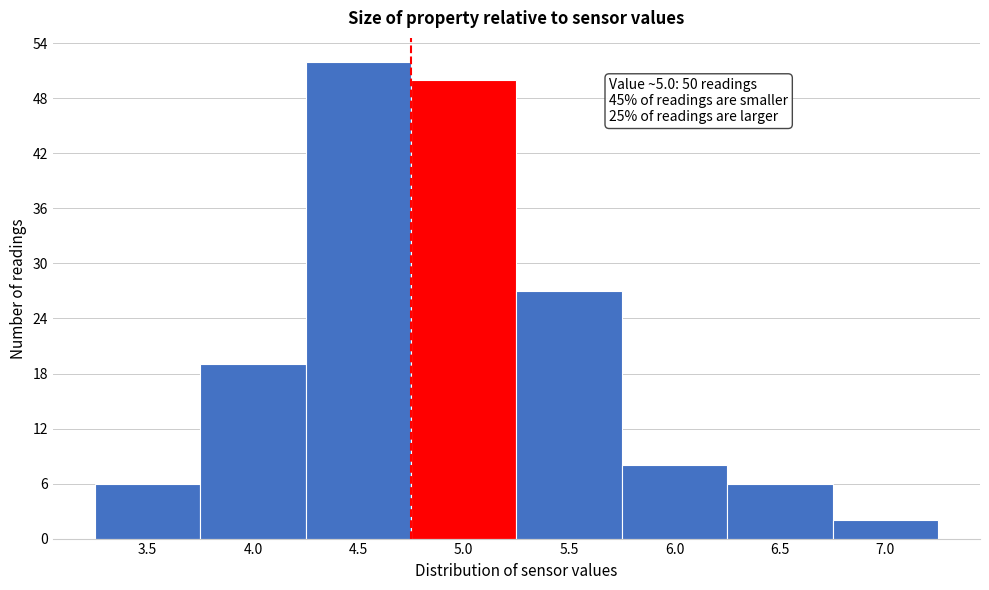

Reading left to right, what are all the values shown in this chart?

3.5=6	4.0=19	4.5=52	5.0=50	5.5=27	6.0=8	6.5=6	7.0=2